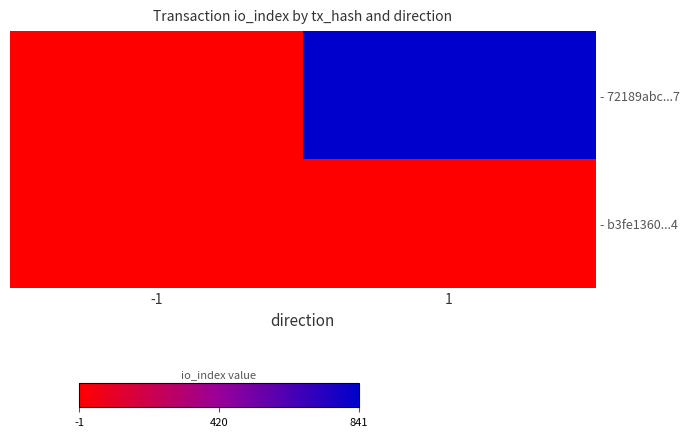

What is the minimum value shown in the chart?

-1